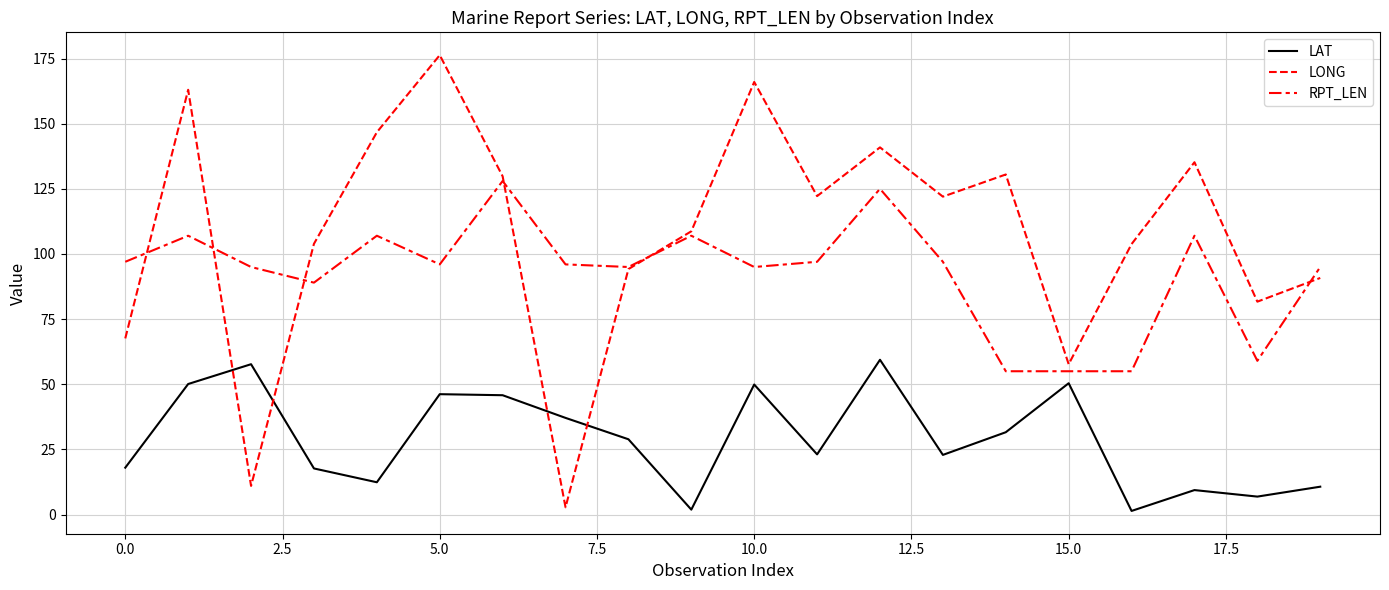

Which series has the largest range (max minus min)?

LONG